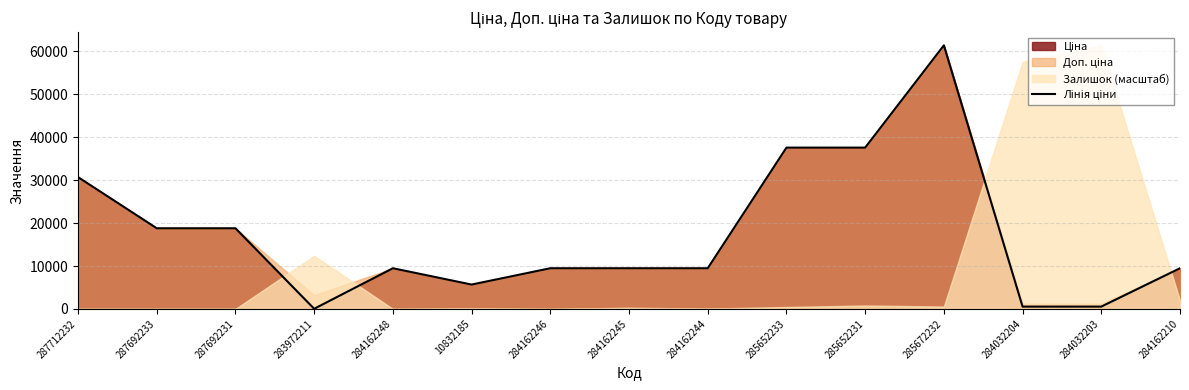

Reading left to right, what are all the values shown in this chart?

287712232=30717.1	287692233=18796.8	287692231=18796.8	283972211=32.0	284162248=9480.1	10832185=5673.8	284162246=9480.1	284162245=9480.1	284162244=9480.1	285652233=37593.6	285652231=37593.6	285672232=61434.3	284032204=539.0	284032203=539.0	284162210=9480.1